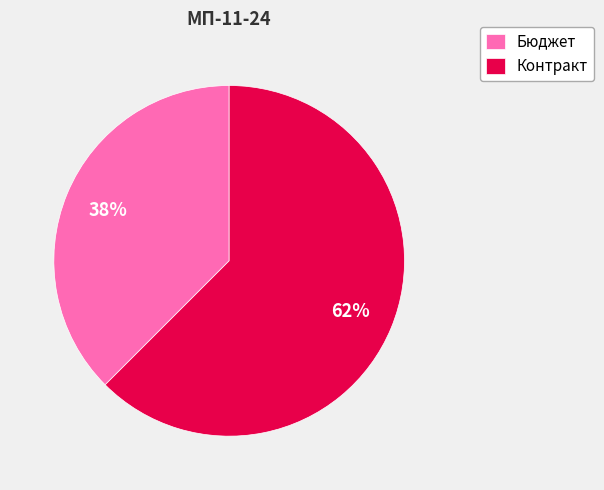

Does Контракт account for over 50% of the chart?

Yes